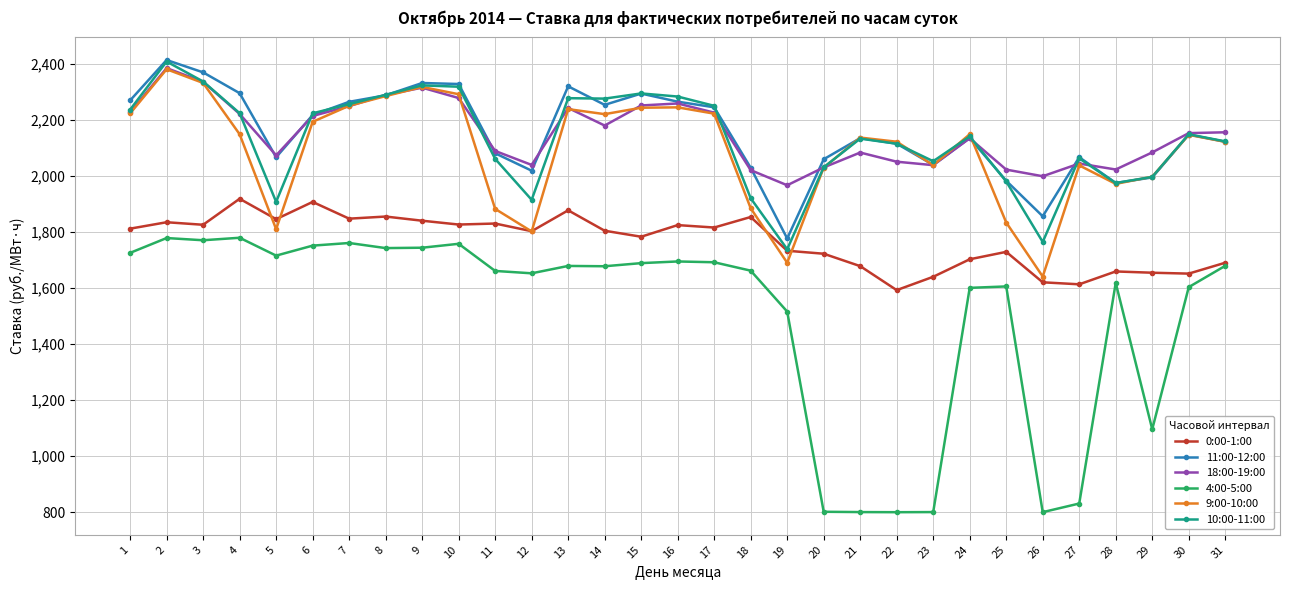

Where is the first local minimum for 10:00-11:00?

5